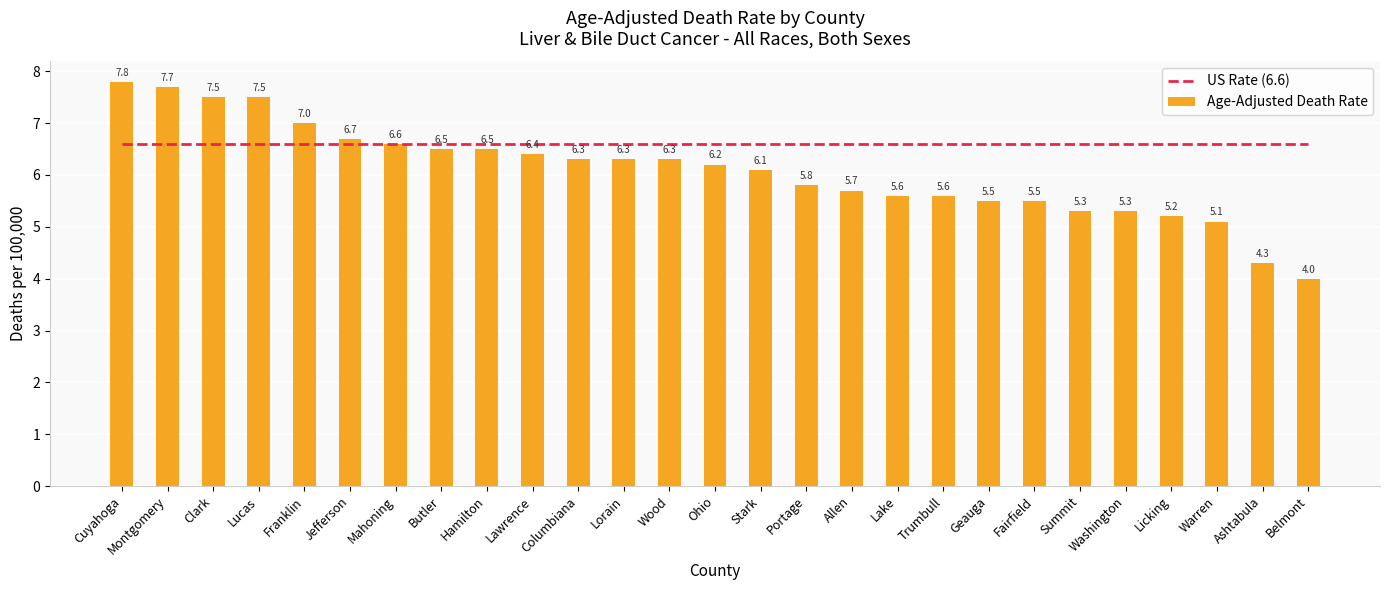

What is the value of the Age-Adjusted Death Rate bar at the 25th from the left?

5.1